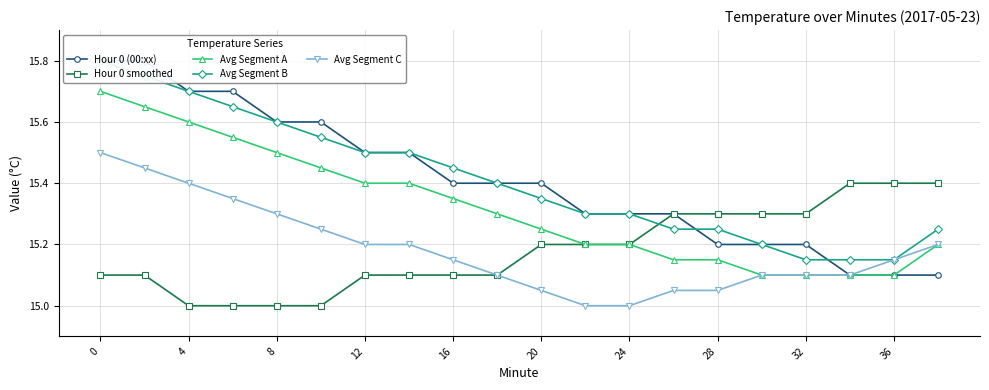

Rank the series by their maximum value, from highest to lowest.

Hour 0 (00:xx), Avg Segment B, Avg Segment A, Avg Segment C, Hour 0 smoothed